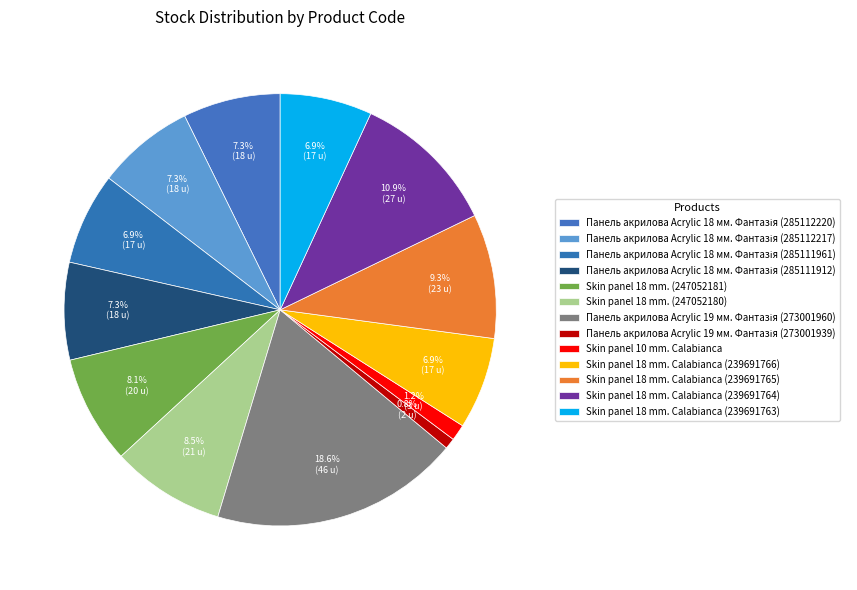

Is it true that Панель акрилова Acrylic 18 мм. Фантазія (285111912) is 7% of the pie?

True